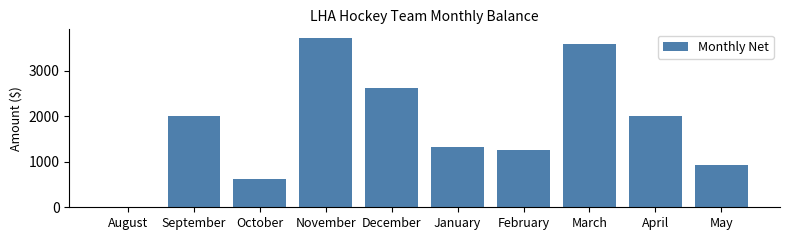

What is the sum of all values?

18089.3